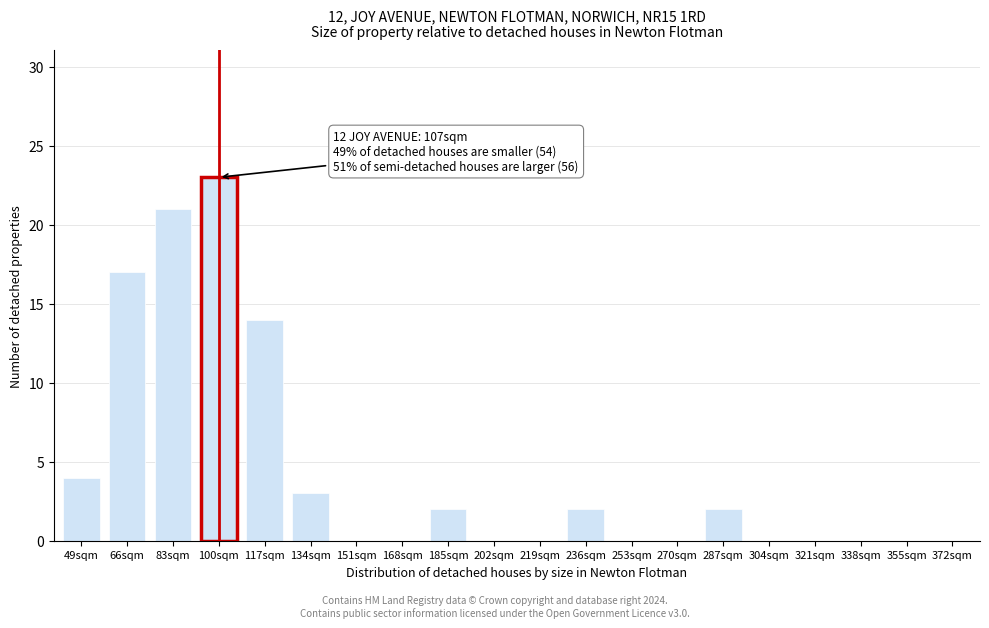

Reading right to left, extract all data points from this chart.

372sqm=0	355sqm=0	338sqm=0	321sqm=0	304sqm=0	287sqm=2	270sqm=0	253sqm=0	236sqm=2	219sqm=0	202sqm=0	185sqm=2	168sqm=0	151sqm=0	134sqm=3	117sqm=14	100sqm=23	83sqm=21	66sqm=17	49sqm=4